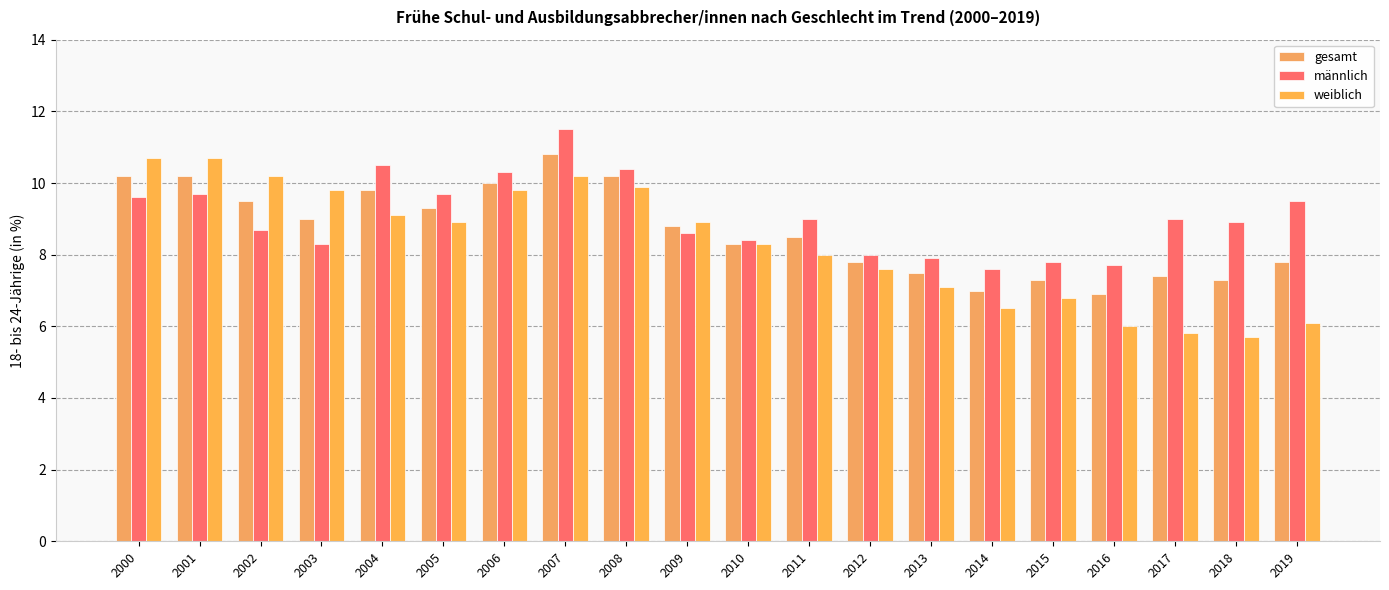

Rank the series at 2013 from highest to lowest value.

männlich, gesamt, weiblich